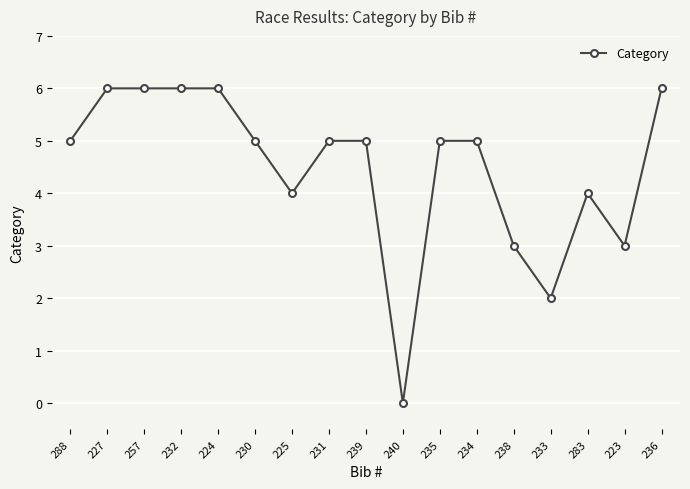

What is the change in value from 239 to 240?

-5